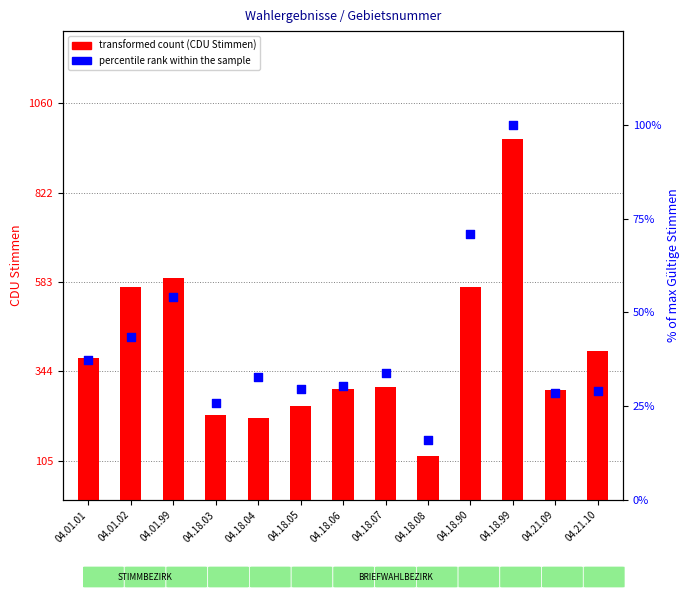

Is the value of transformed count at 04.18.04 greater than the value of percentile rank within the sample at 04.18.08?

Yes